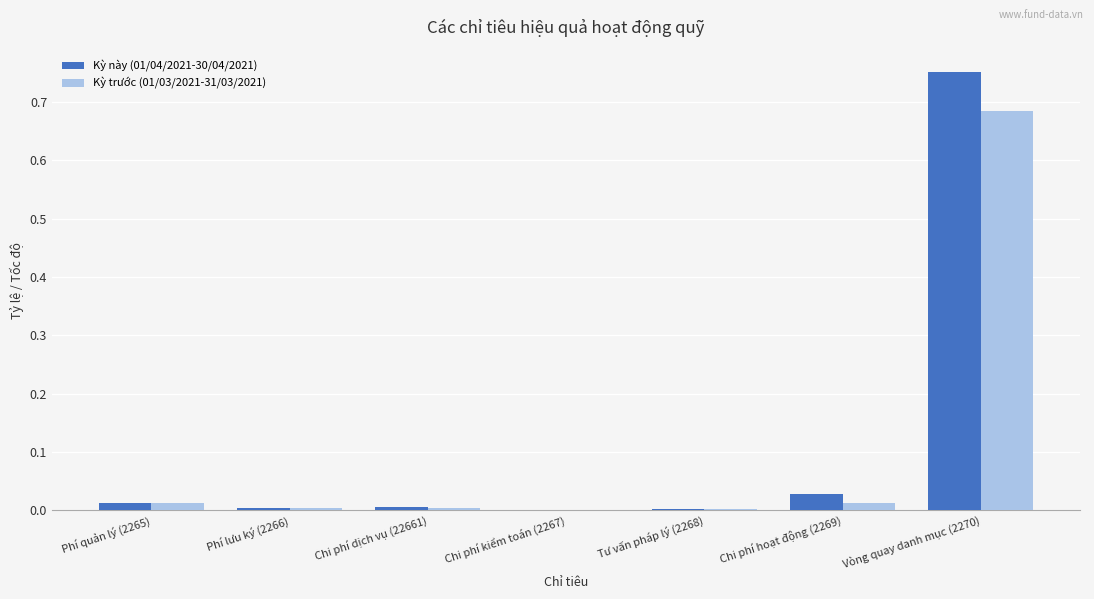

Is it true that Kỳ trước (01/03/2021-31/03/2021) equals 0.0 at Chi phí kiểm toán (2267)?

True